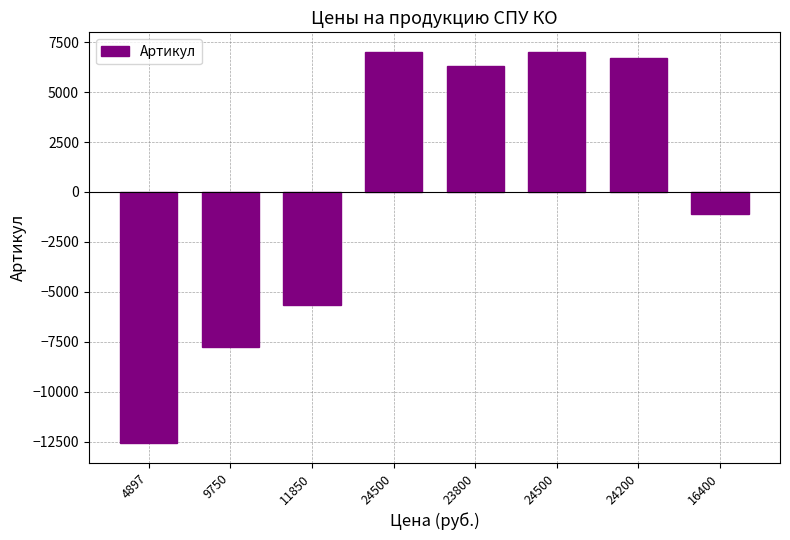

Does the chart contain any negative values?

Yes